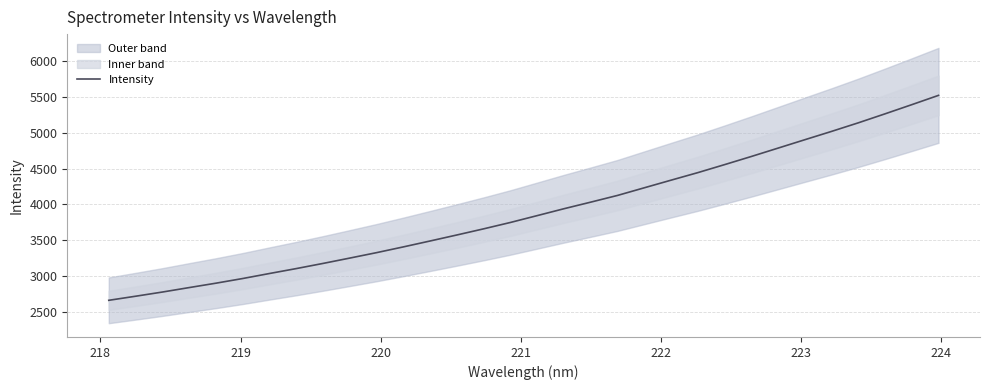

What is the lowest value of the Intensity series?

2662.4